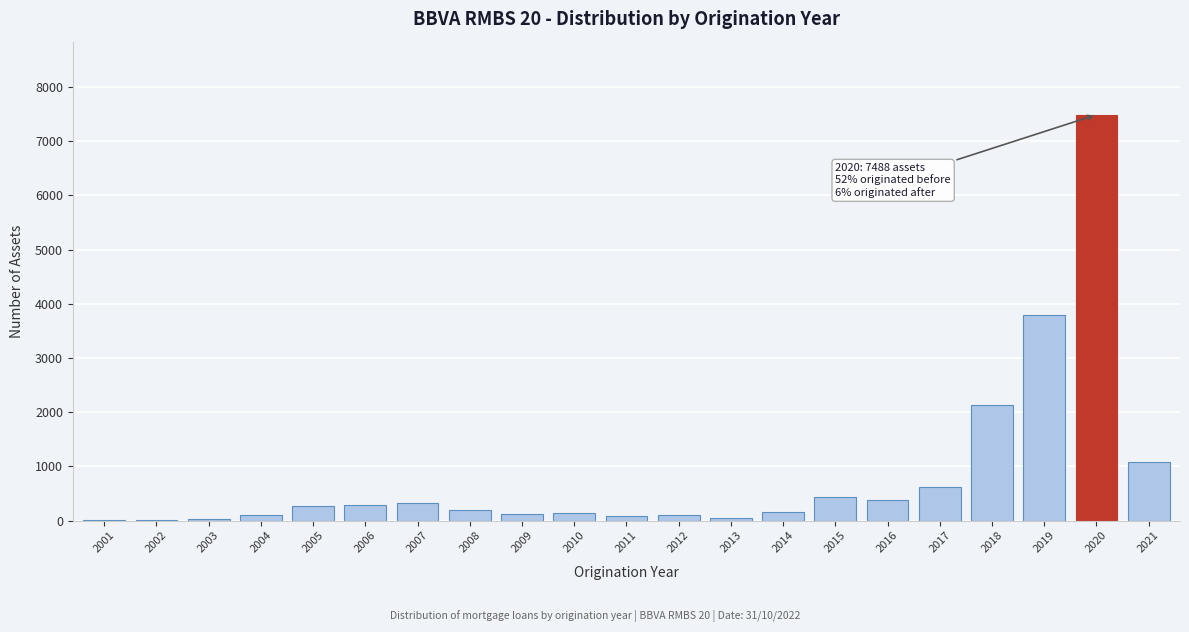

True or false: the data shows 621 at 2017.

True